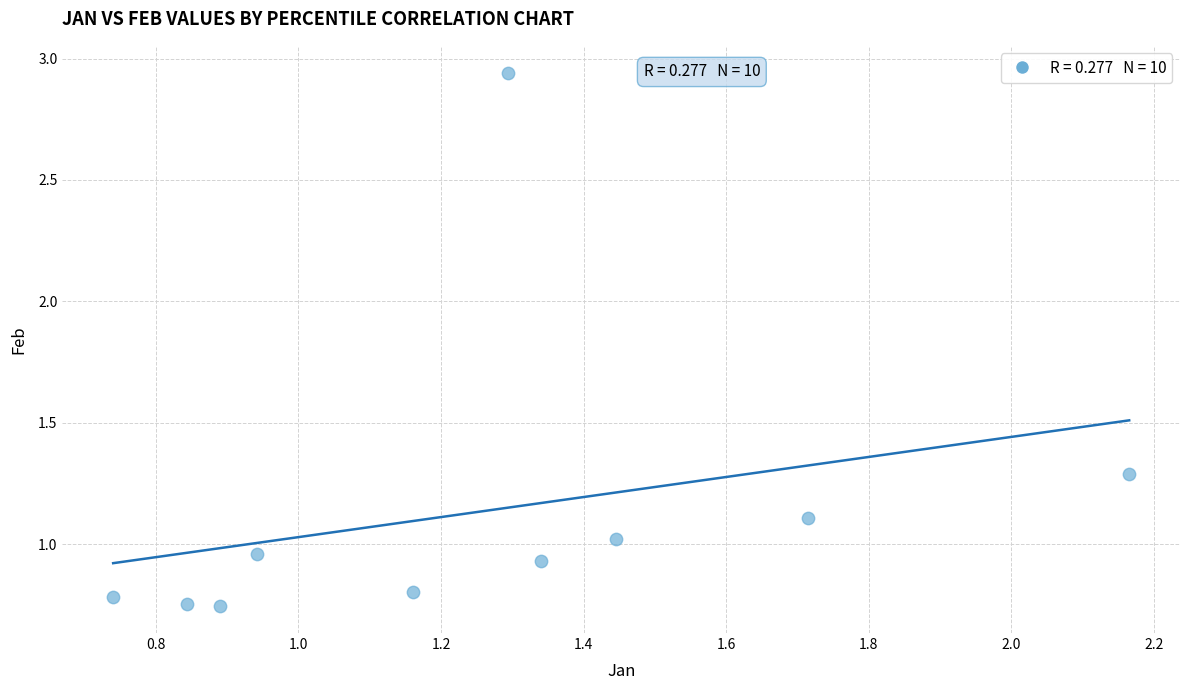

What is the average X value?

1.3